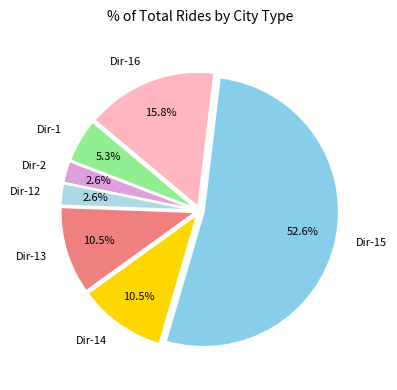

Which slice is the largest?

Dir-15